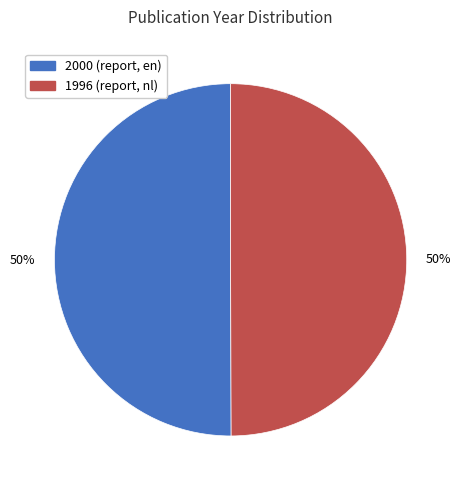

What percentage is the 2000 (report, en) slice, to the nearest percent?

50%